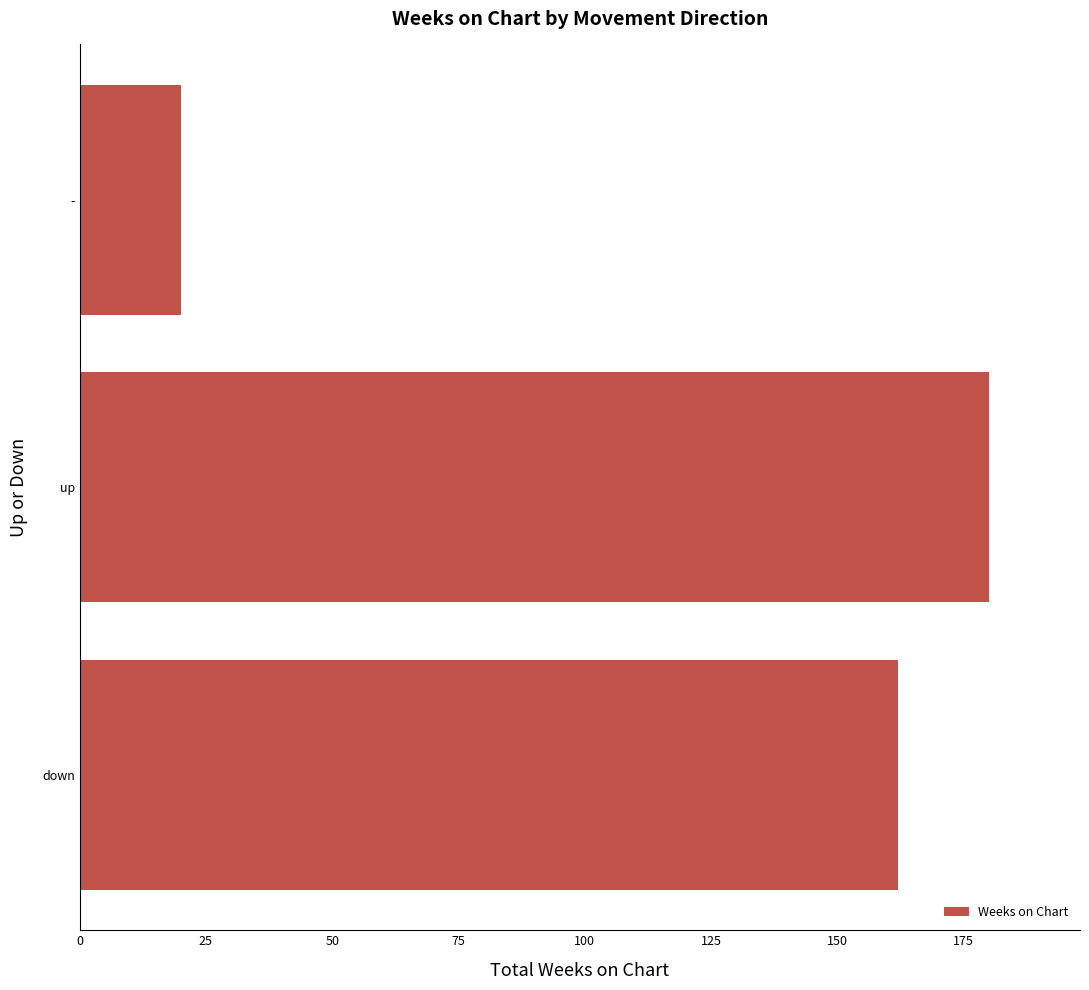

Is it true that the value at up is 318?

False